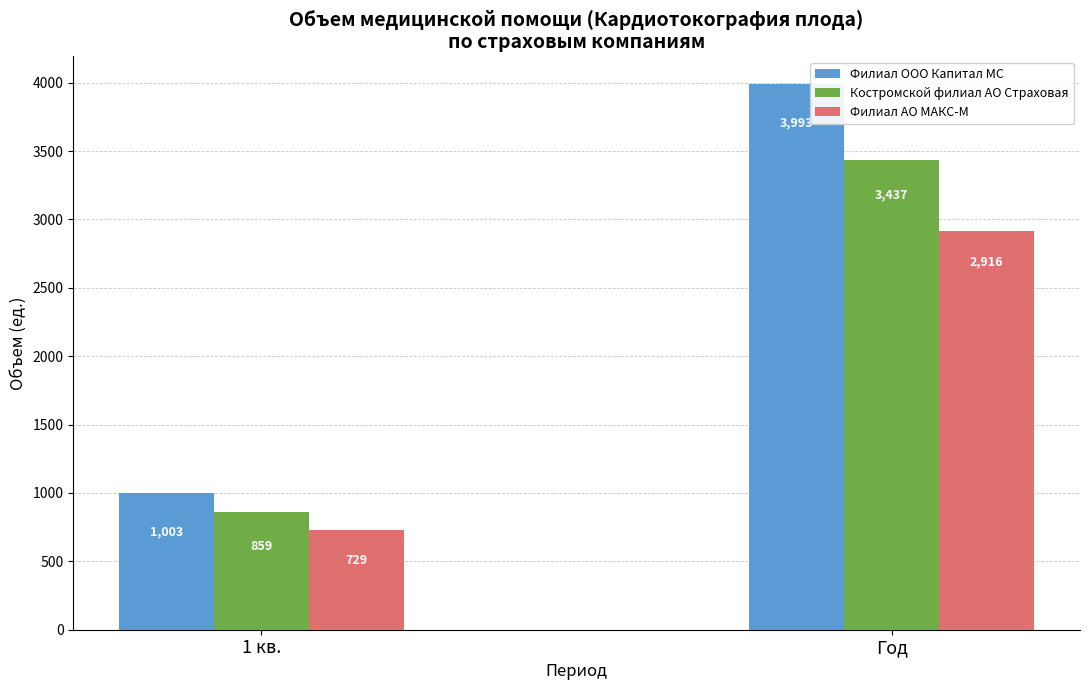

List the series in order of their overall mean, lowest first.

Филиал АО МАКС-М, Костромской филиал АО Страховая, Филиал ООО Капитал МС